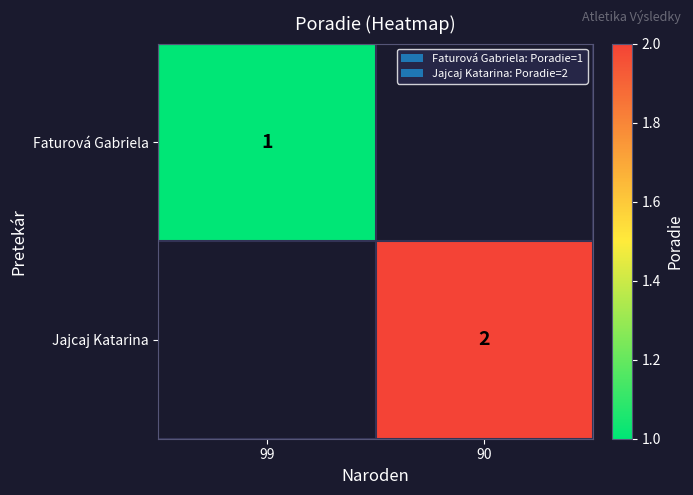

The value of Jajcaj Katarina at 90 is 3. True or false?

False